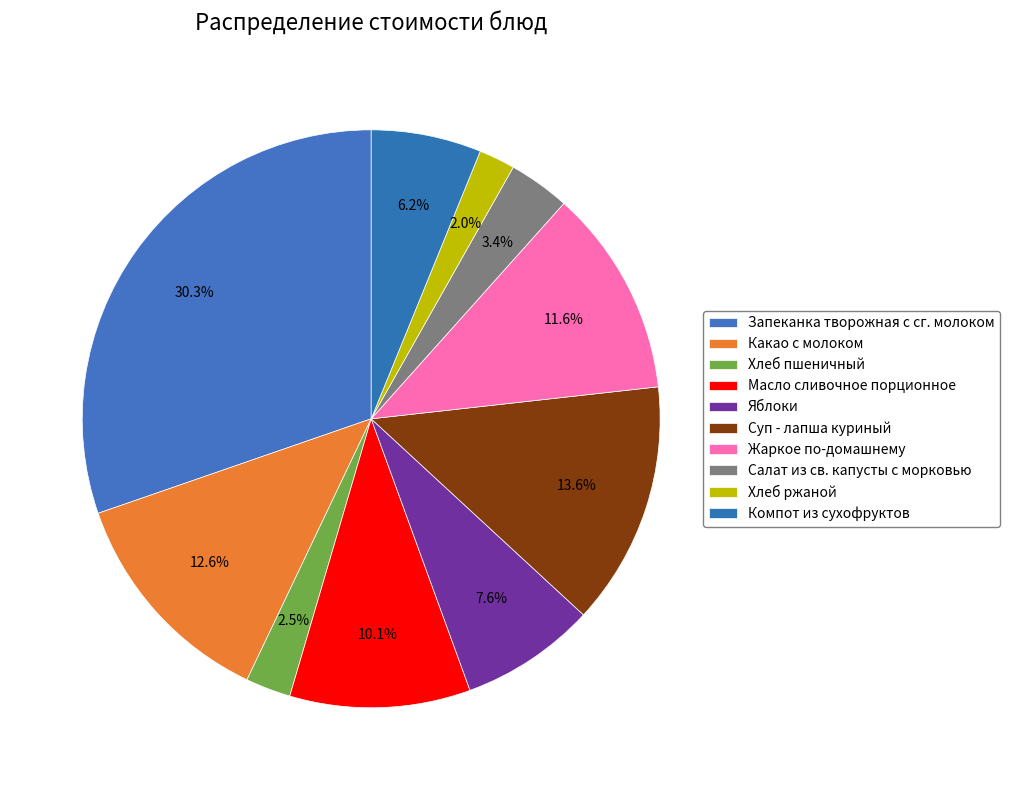

Which slice is the largest?

Запеканка творожная с сг. молоком